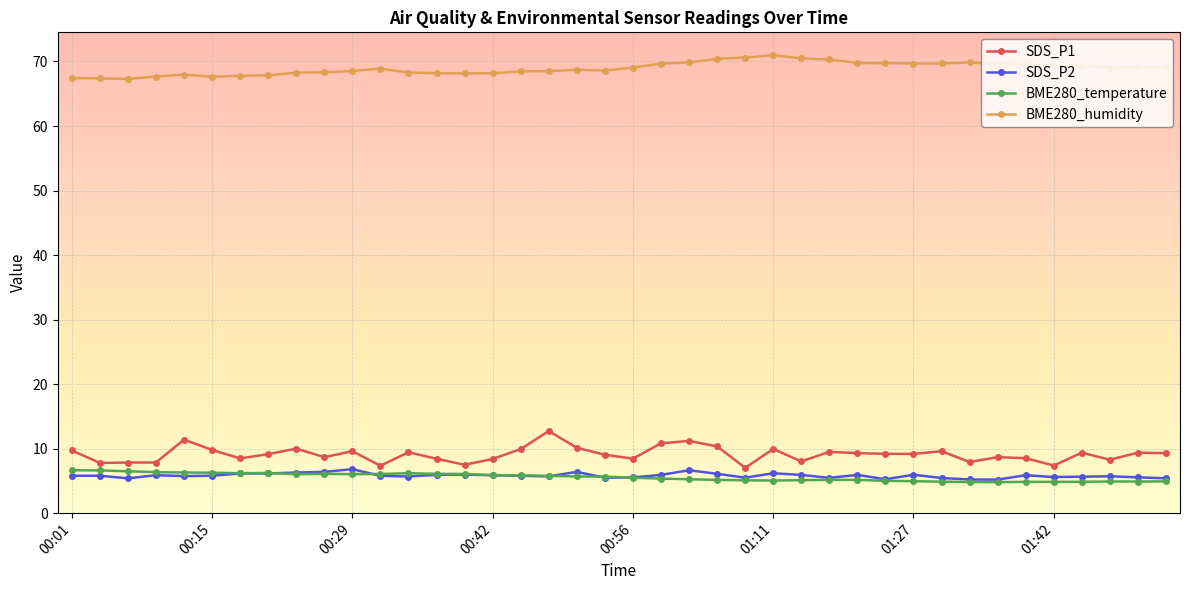

Which series has the largest total across all categories?

BME280_humidity